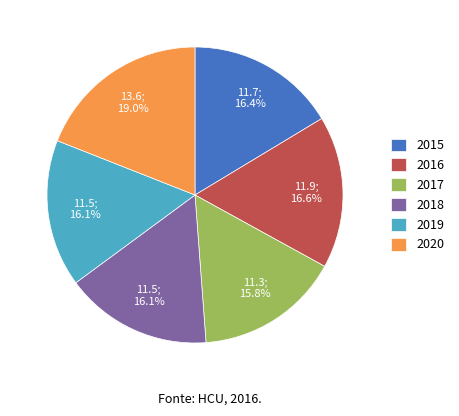

To the nearest percent, what portion does 2020 represent?

19%